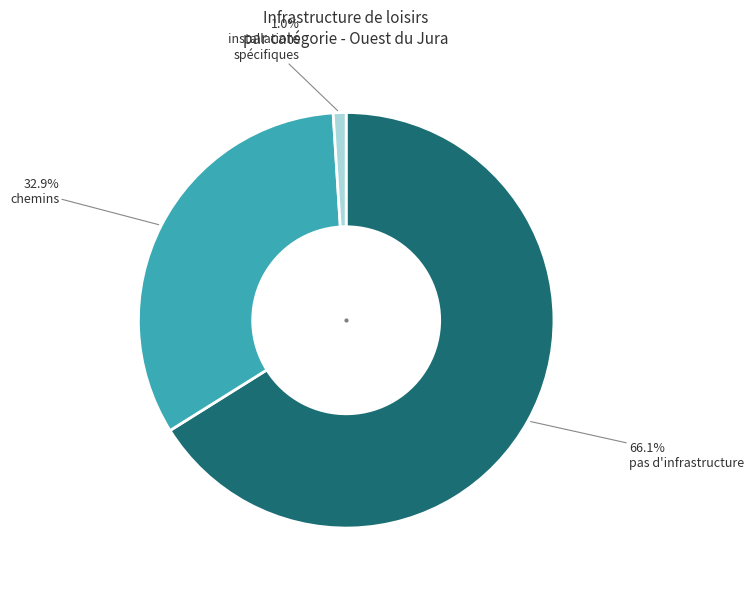

Does any single category account for the majority?

Yes